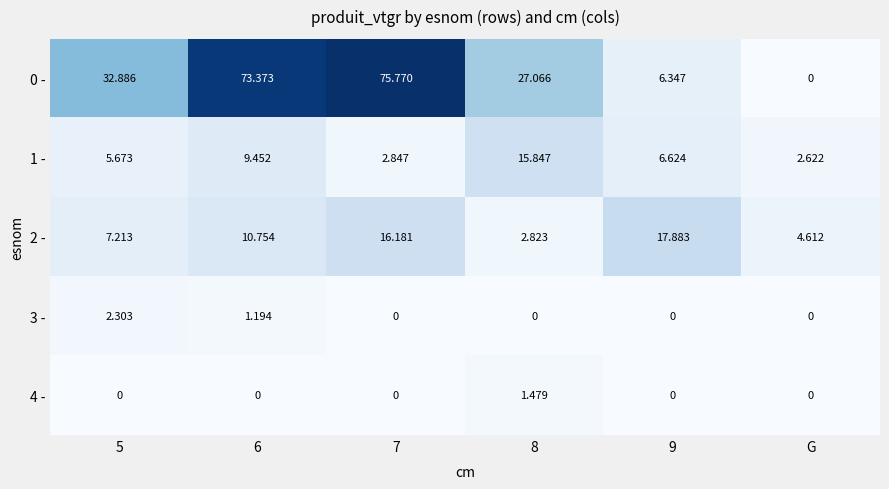

Count the number of data series in this chart.

5